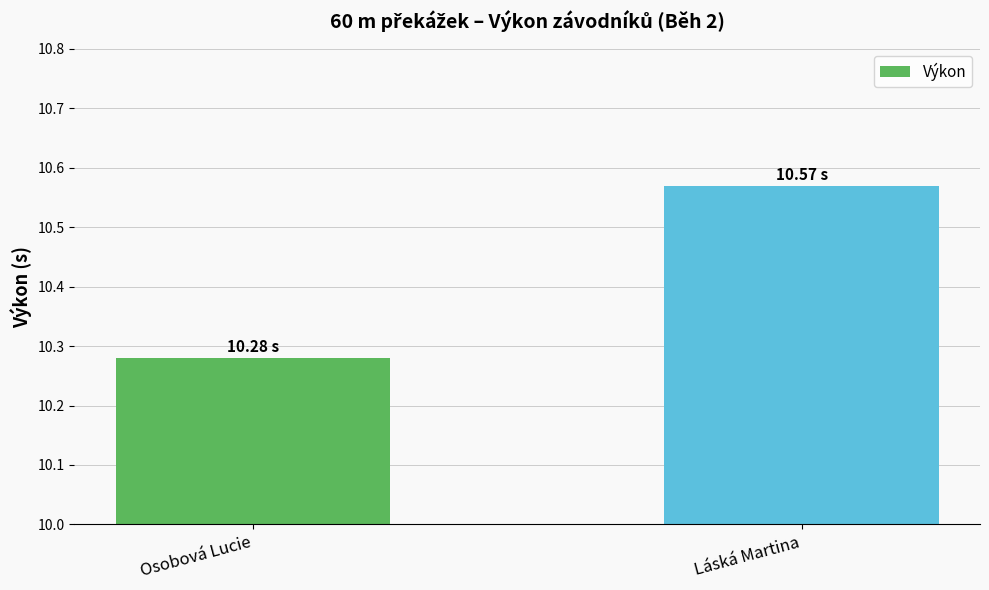

What is the label of the 2nd bar from the left?

Láská Martina